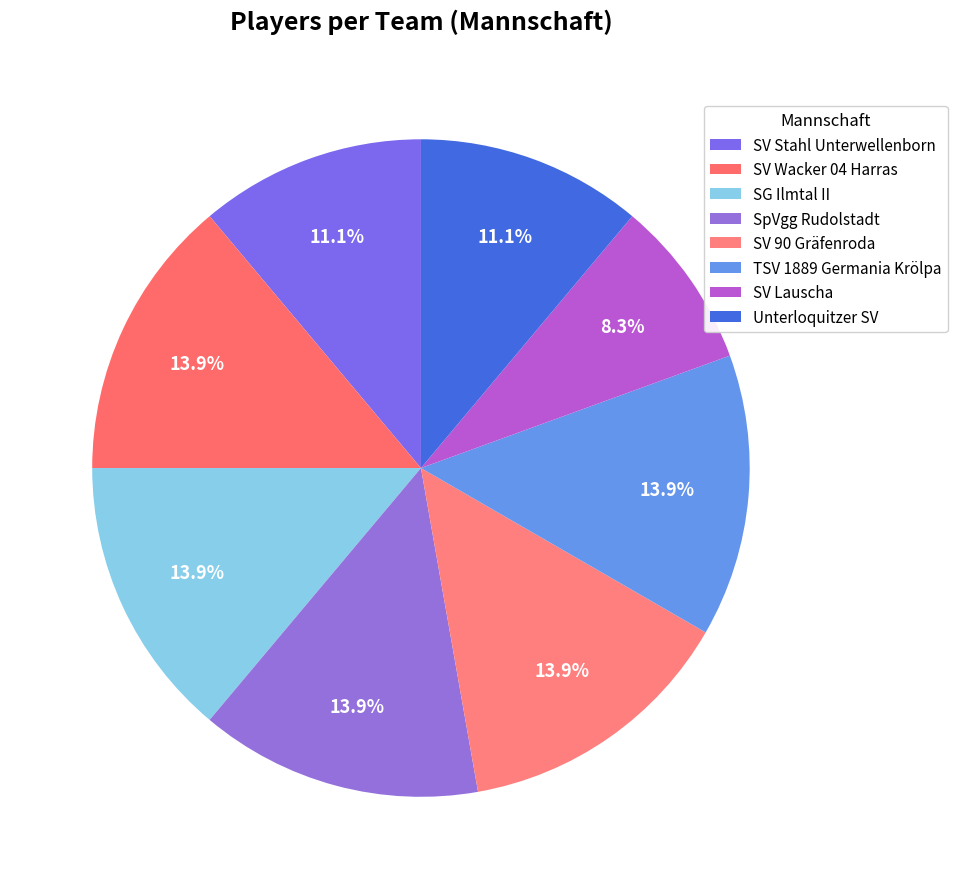

Count the number of slices in the pie.

8